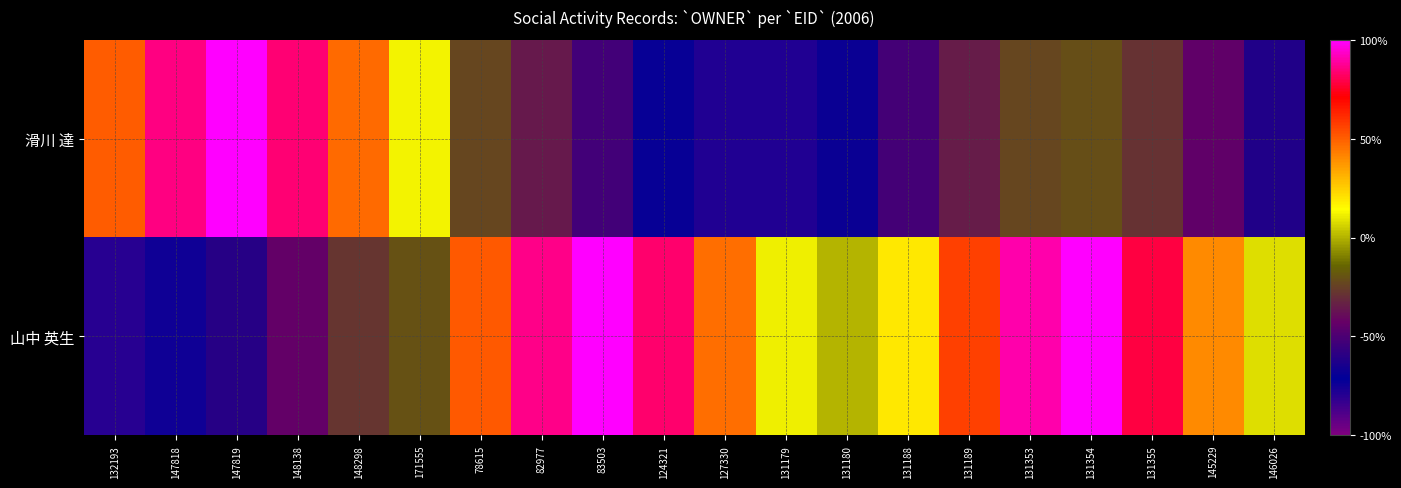

Reading left to right, transcribe all the data shown in this chart.

滑川 達: 132193=0.5	147818=0.9	147819=1.0	148138=0.8	148298=0.5	171555=0.1	78615=-0.2	82977=-0.4	83503=-0.5	124321=-0.7	127330=-0.8	131179=-0.8	131180=-0.7	131188=-0.5	131189=-0.3	131353=-0.2	131354=-0.2	131355=-0.3	145229=-0.4	146026=-0.6
山中 英生: 132193=-0.8	147818=-0.7	147819=-0.6	148138=-0.4	148298=-0.3	171555=-0.2	78615=0.5	82977=0.9	83503=1.0	124321=0.8	127330=0.5	131179=0.1	131180=0.0	131188=0.2	131189=0.6	131353=0.9	131354=1.0	131355=0.8	145229=0.4	146026=0.1